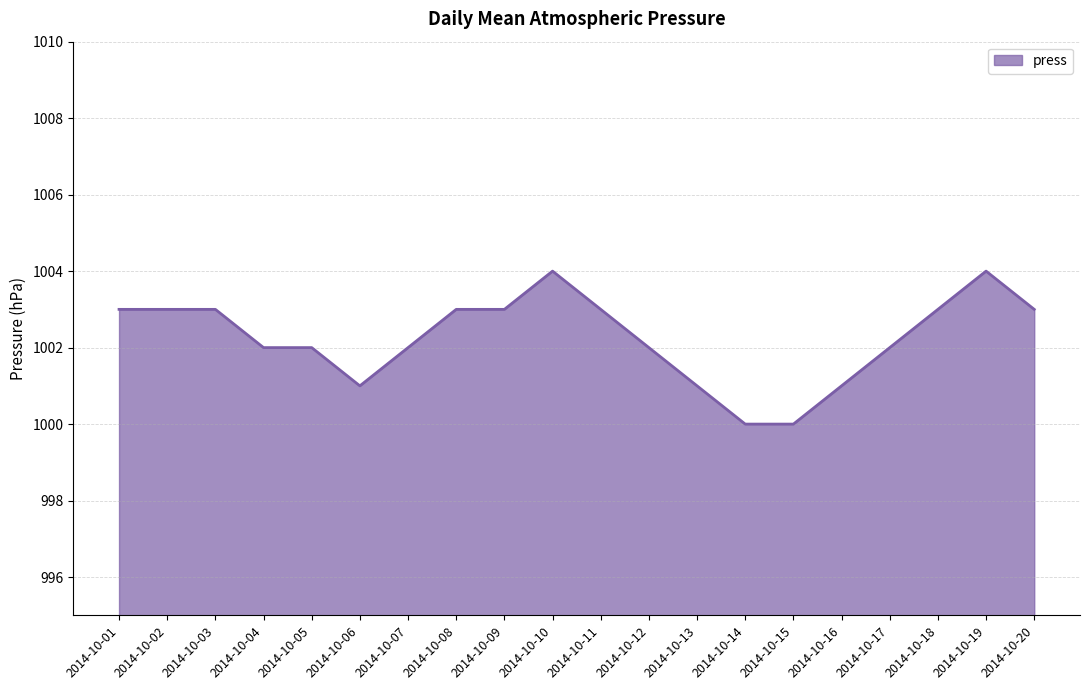

What is the sum of the values at 2014-10-12 and 2014-10-11?

2005